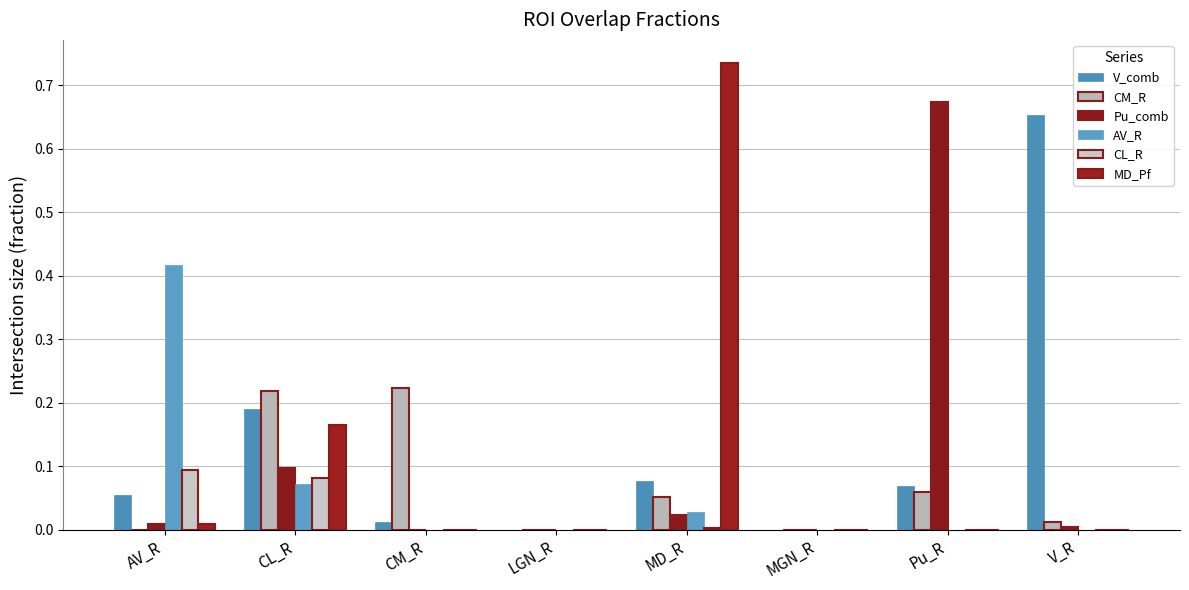

At which category is the sum across all series the highest?

MD_R